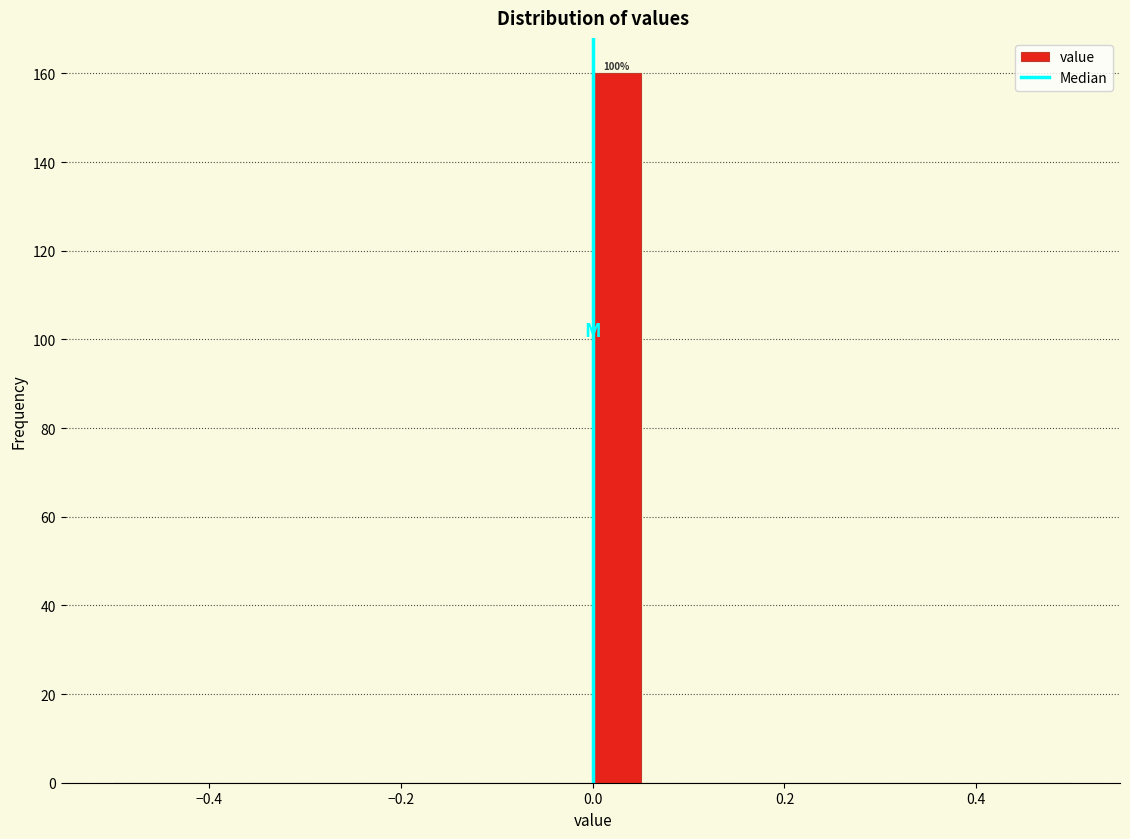

Read against the x-axis, roughly where is the centre of the tallest bar?

0.02